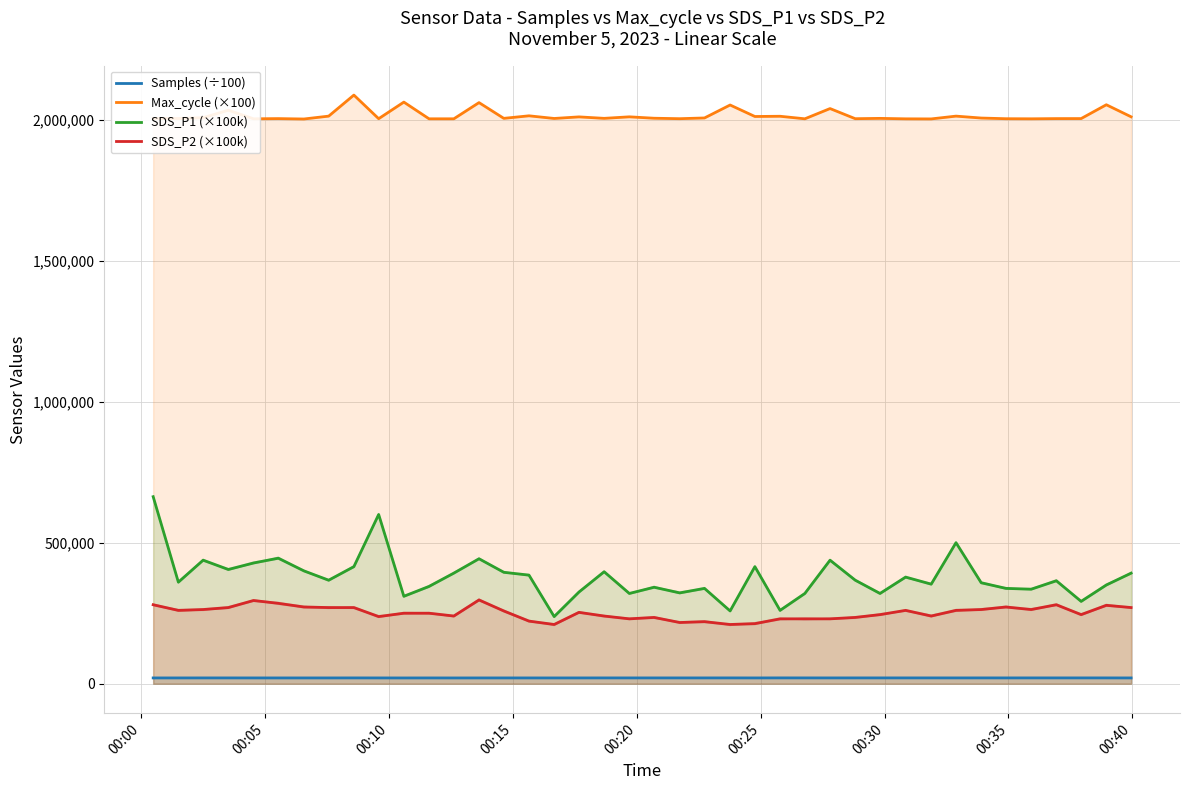

Reading right to left, list all the values displayed in this chart.

Samples (÷100): 20561.9	20646.9	20664.5	20662.4	20667.6	20632.3	20657.2	20624.3	20665.2	20662.1	20657.1	20655.8	20625.0	20661.9	20697.3	20585.2	20661.7	20622.5	20624.6	20615.4	20618.7	20632.3	20575.4	20523.1	20562.5	20575.2	20552.3	20490.8	20561.8	20493.5	20576.0	20652.4	20560.0	20559.5	20544.8	20574.0	20626.0	20616.1	20563.1	20567.4
Max_cycle (×100): 2009700.0	2052400.0	2003400.0	2003300.0	2002600.0	2002900.0	2005300.0	2012100.0	2002200.0	2002500.0	2004100.0	2003000.0	2038900.0	2002600.0	2011600.0	2010800.0	2051500.0	2005600.0	2003000.0	2004600.0	2009600.0	2004200.0	2009400.0	2003800.0	2013200.0	2004200.0	2060000.0	2002600.0	2002600.0	2061800.0	2003000.0	2086700.0	2012100.0	2001900.0	2003300.0	2002600.0	2033000.0	2006600.0	2003800.0	2003900.0
SDS_P1 (×100k): 392000.0	350000.0	292000.0	365000.0	335000.0	338000.0	358000.0	500000.0	353000.0	378000.0	320000.0	367000.0	438000.0	320000.0	260000.0	415000.0	258000.0	338000.0	322000.0	342000.0	320000.0	397000.0	325000.0	238000.0	385000.0	395000.0	443000.0	392000.0	345000.0	310000.0	600000.0	415000.0	367000.0	400000.0	445000.0	428000.0	405000.0	438000.0	360000.0	663000.0
SDS_P2 (×100k): 270000.0	278000.0	245000.0	280000.0	263000.0	272000.0	263000.0	260000.0	240000.0	260000.0	245000.0	235000.0	230000.0	230000.0	230000.0	213000.0	210000.0	220000.0	217000.0	235000.0	230000.0	240000.0	253000.0	210000.0	222000.0	258000.0	297000.0	240000.0	250000.0	250000.0	238000.0	270000.0	270000.0	272000.0	285000.0	295000.0	270000.0	263000.0	260000.0	280000.0